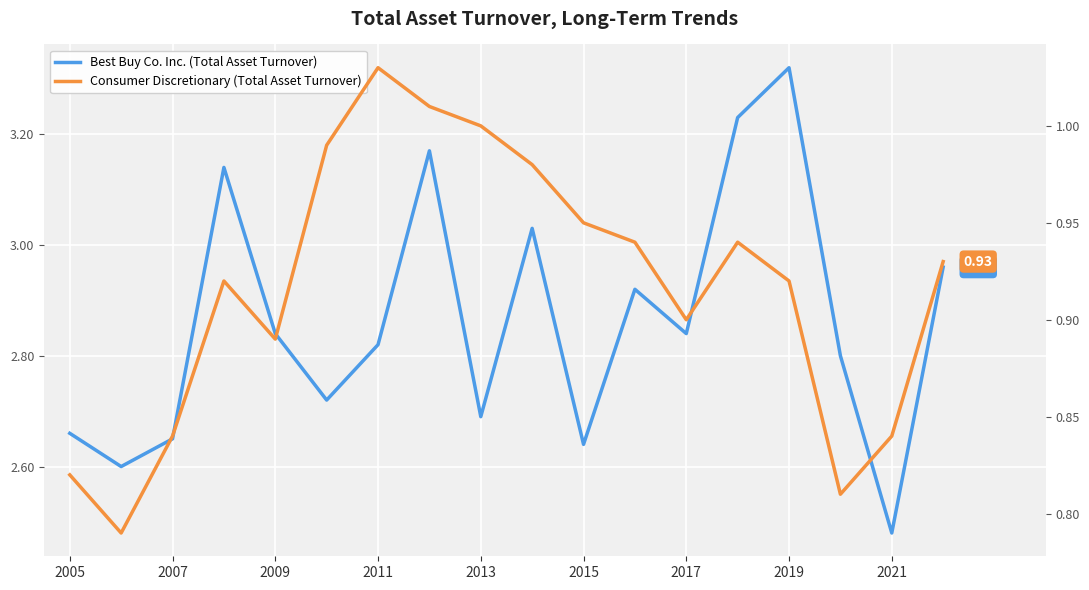

The Best Buy Co. Inc. (Total Asset Turnover) series shows 2.0 at 2011. True or false?

False